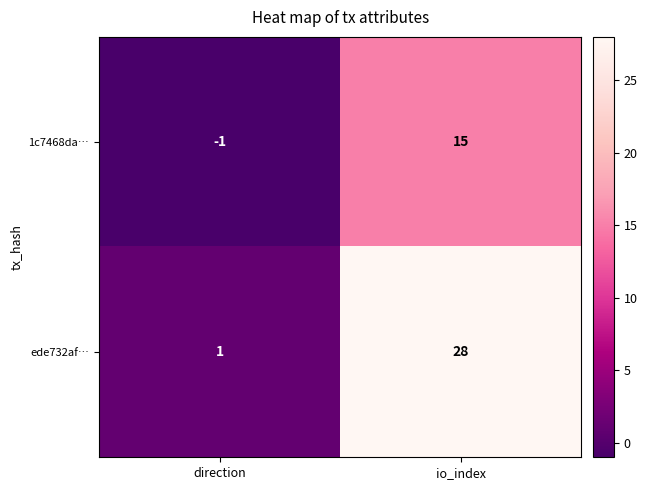

Rank the series by their maximum value, from lowest to highest.

1c7468da…, ede732af…